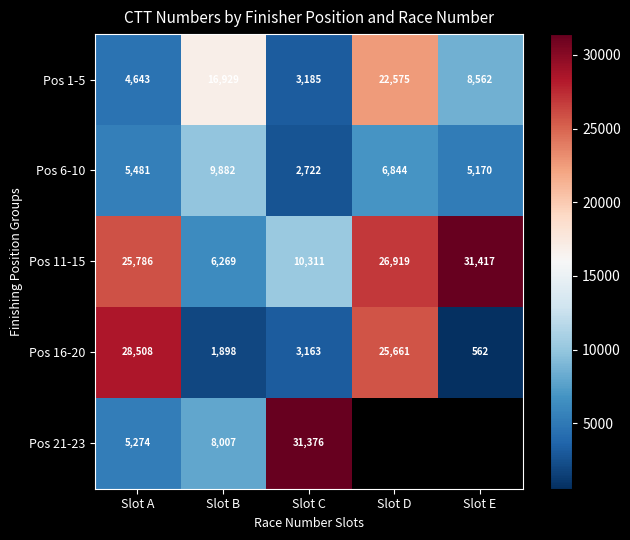

Rank the series at Slot C from lowest to highest value.

Pos 6-10, Pos 16-20, Pos 1-5, Pos 11-15, Pos 21-23